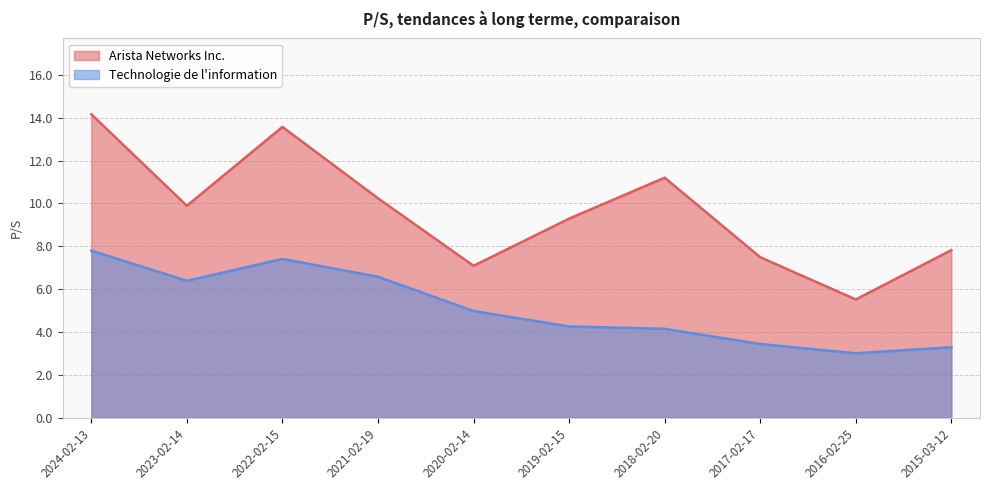

Reading left to right, extract all data points from this chart.

Arista Networks Inc. (line): 2024-02-13=14.2	2023-02-14=9.9	2022-02-15=13.6	2021-02-19=10.2	2020-02-14=7.1	2019-02-15=9.3	2018-02-20=11.2	2017-02-17=7.5	2016-02-25=5.5	2015-03-12=7.8
Technologie de l'information (line): 2024-02-13=7.8	2023-02-14=6.4	2022-02-15=7.4	2021-02-19=6.6	2020-02-14=5.0	2019-02-15=4.3	2018-02-20=4.2	2017-02-17=3.4	2016-02-25=3.0	2015-03-12=3.3